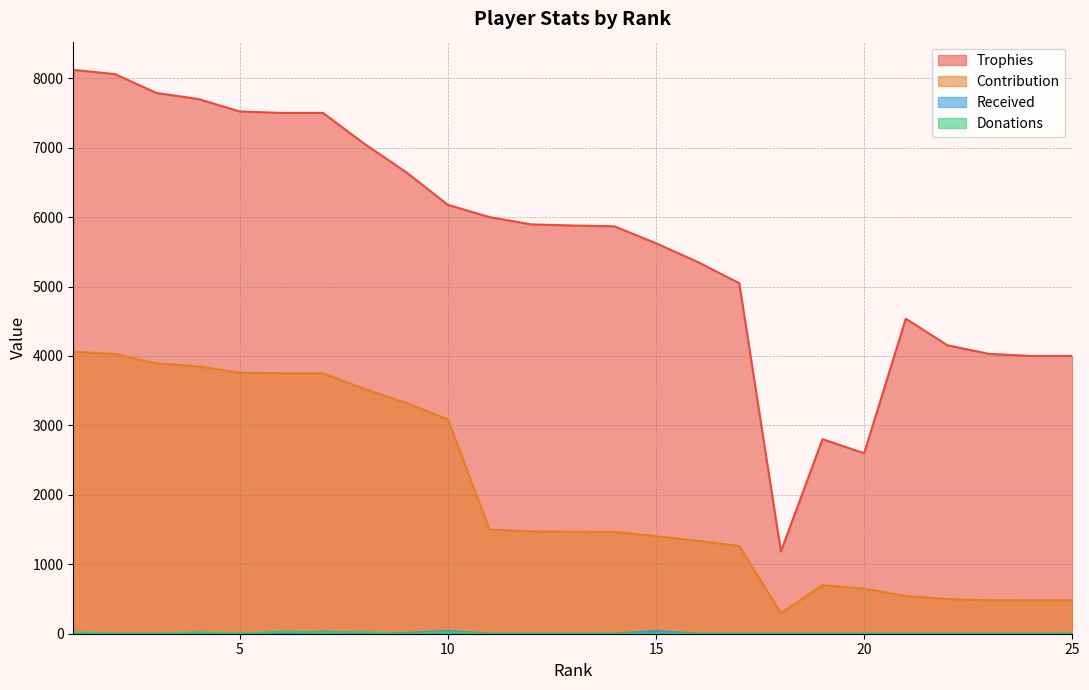

What is the difference between the maximum and second lowest values in the Received series?

40